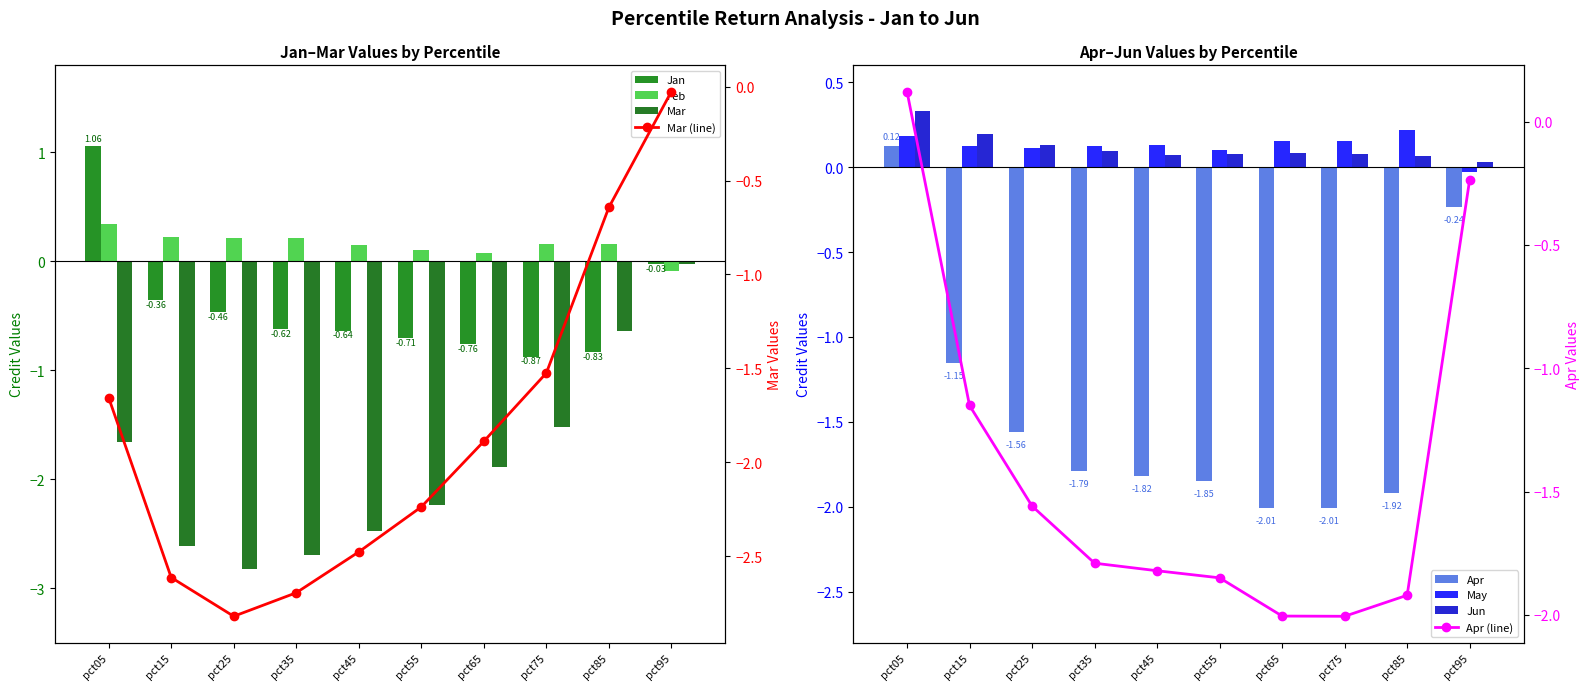

Does the chart contain stacked bars?

No